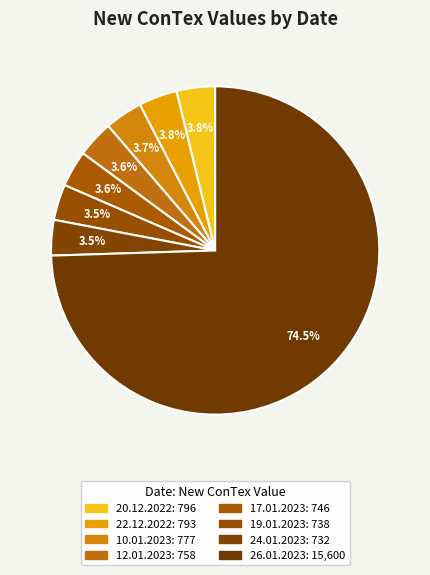

What is the total percentage of 20.12.2022 and 22.12.2022?

7.6%